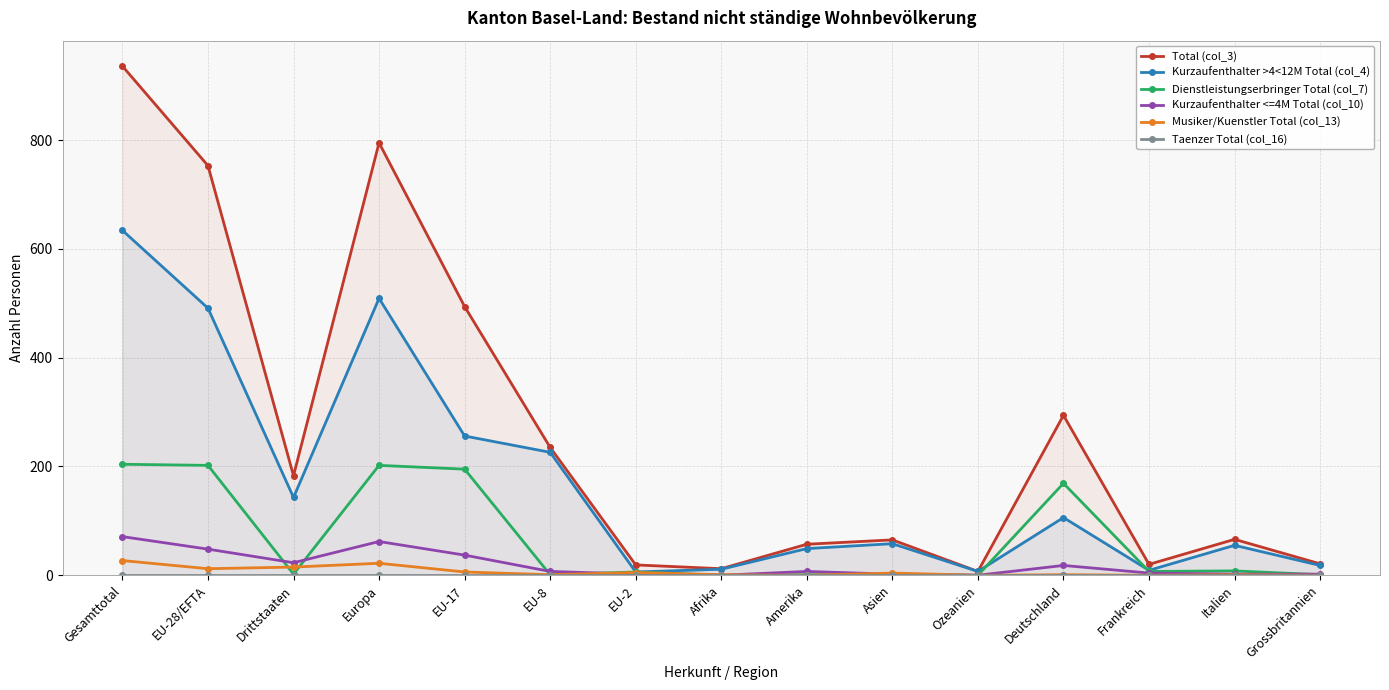

What is the label of the 8th point from the right?

Afrika